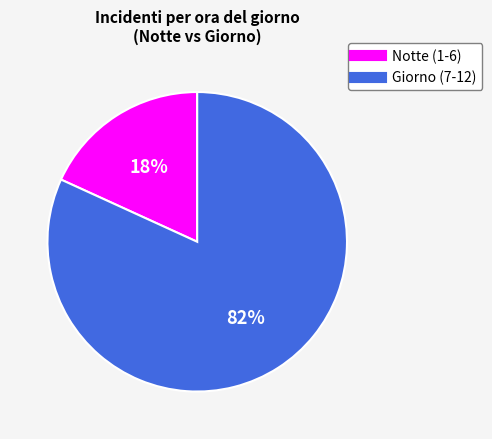

To the nearest percent, what is the average slice percentage?

50%